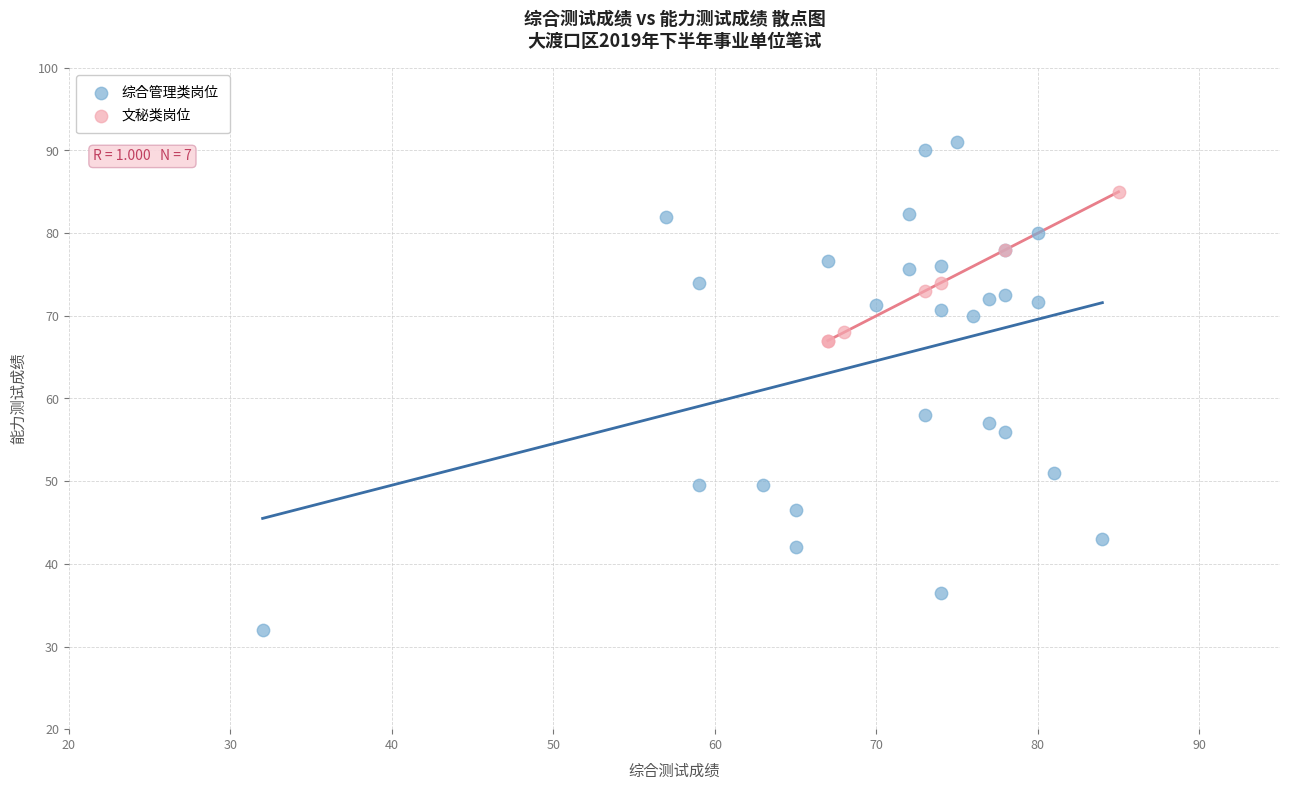

Which series contains the lowest Y value?

综合管理类岗位